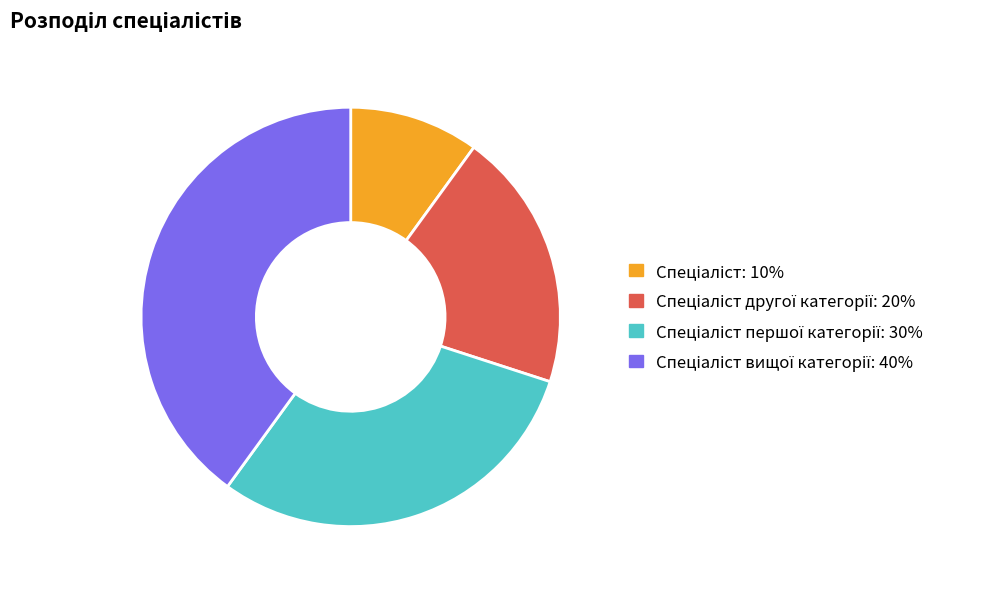

Is there any slice that represents more than half of the pie?

No